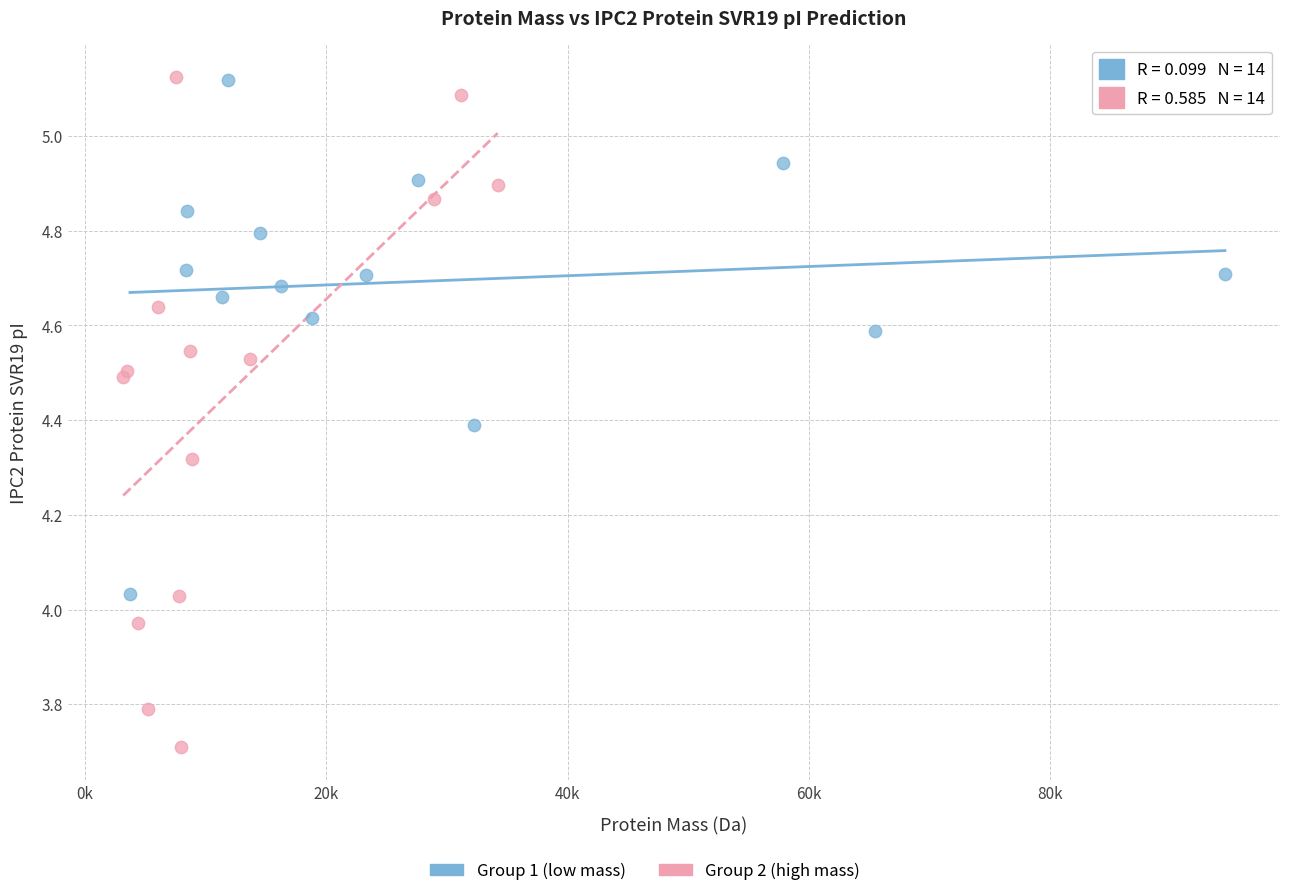

Which series contains the lowest Y value?

Group 2 (high mass)